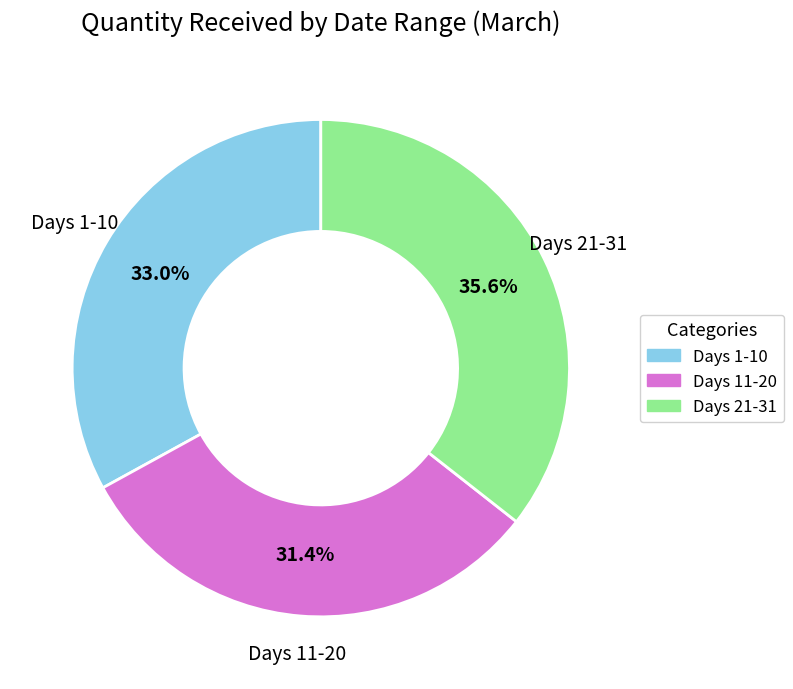

Is there any slice that represents more than half of the pie?

No